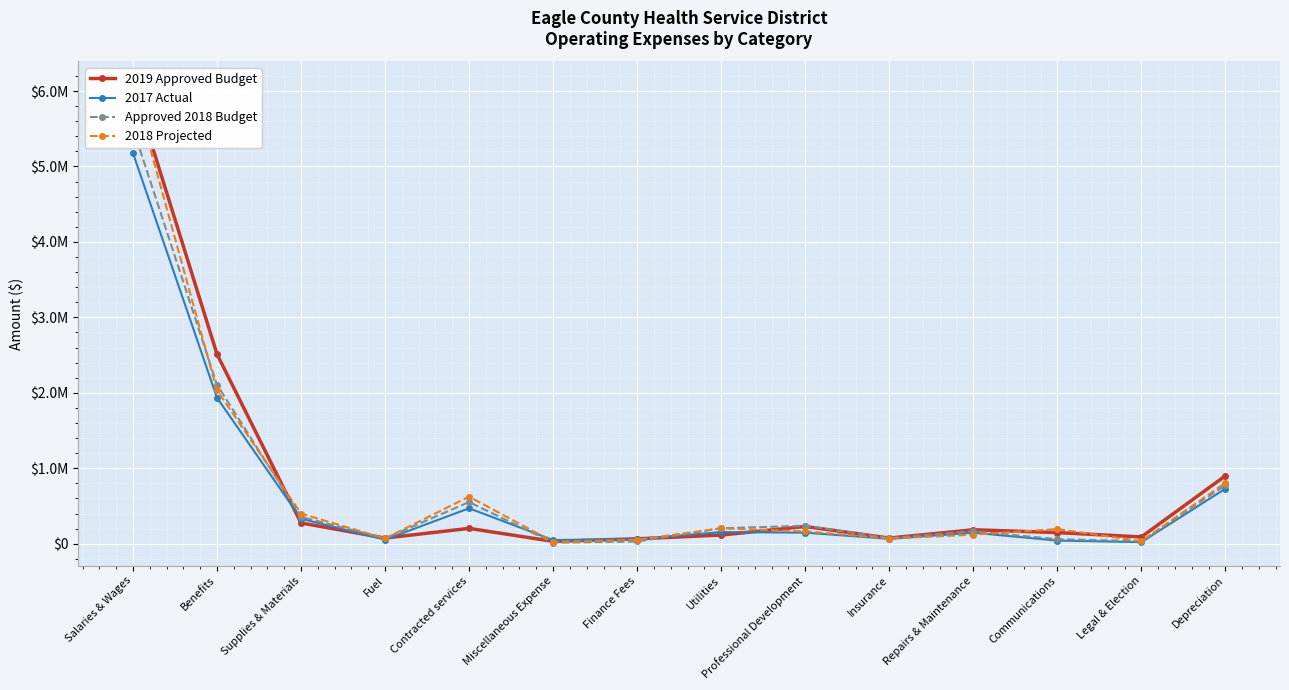

At which category is the sum across all series the highest?

Salaries & Wages